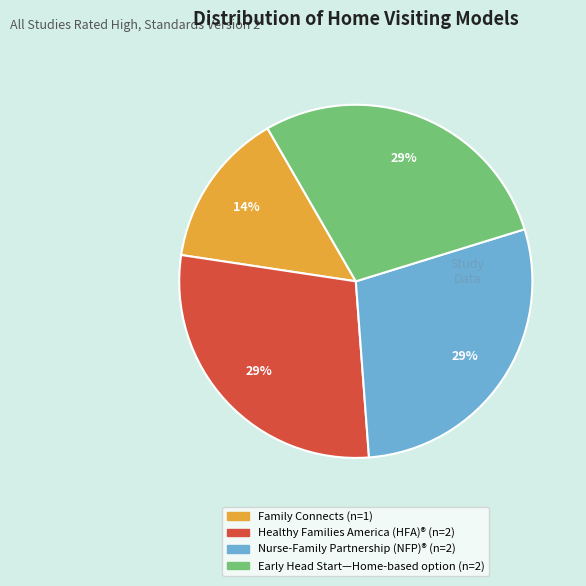

To the nearest percent, what is the difference between the largest and smallest slice percentages?

14%